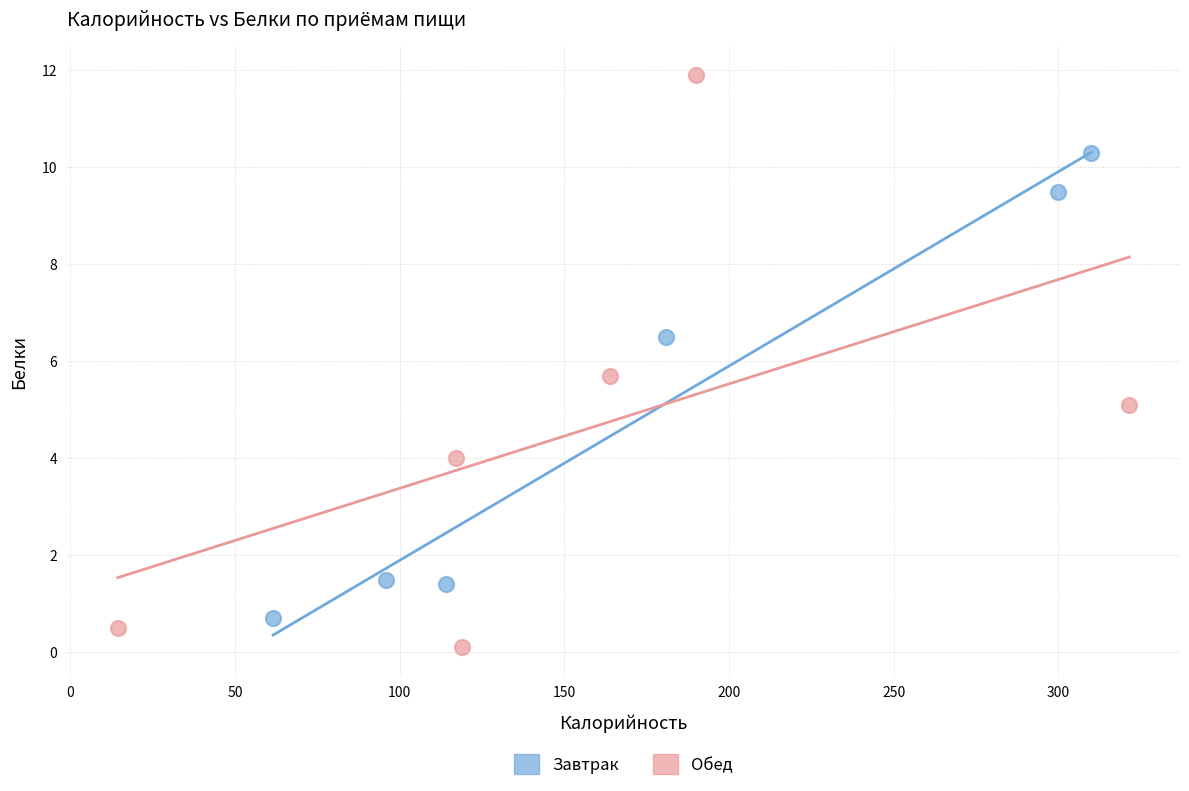

Which series reaches the maximum Y coordinate?

Обед